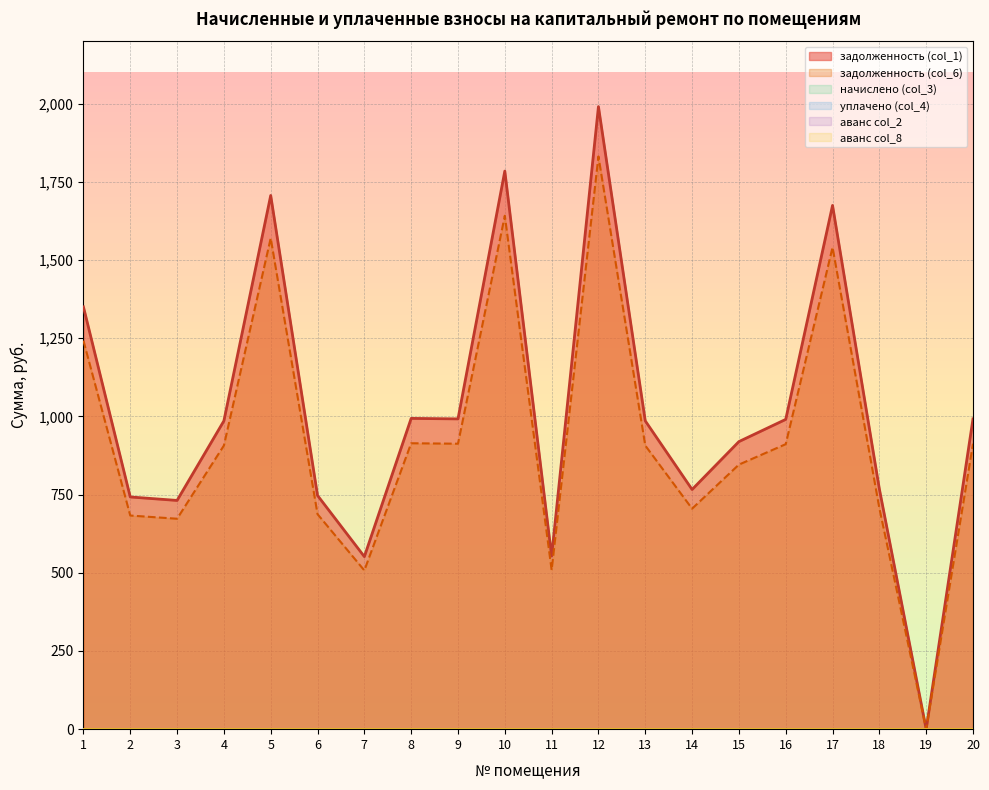

What is the greatest value displayed?

1990.7